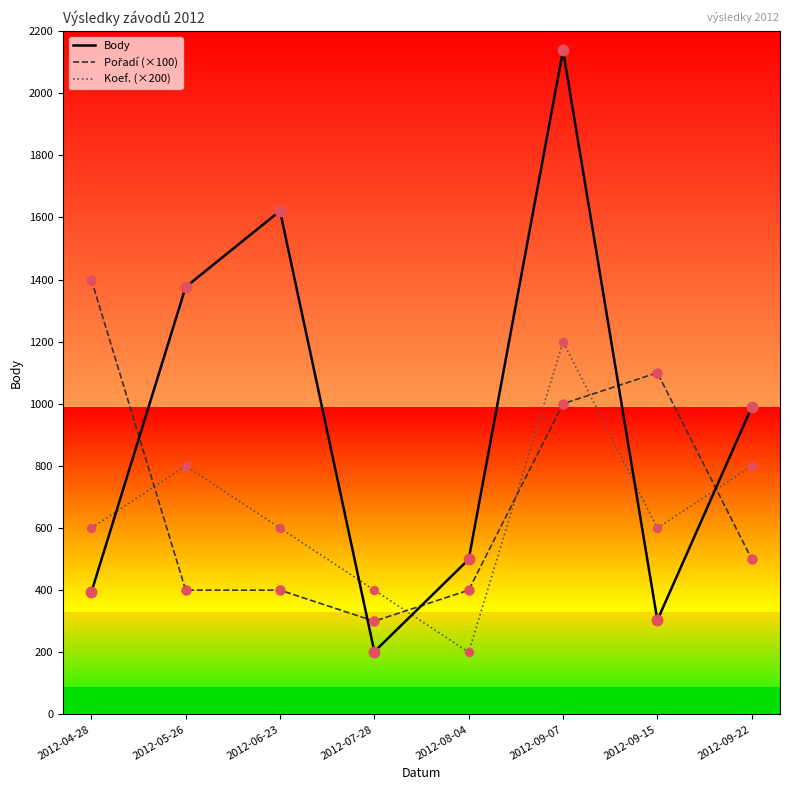

What is the total value across all series at 2012-05-26?

2576